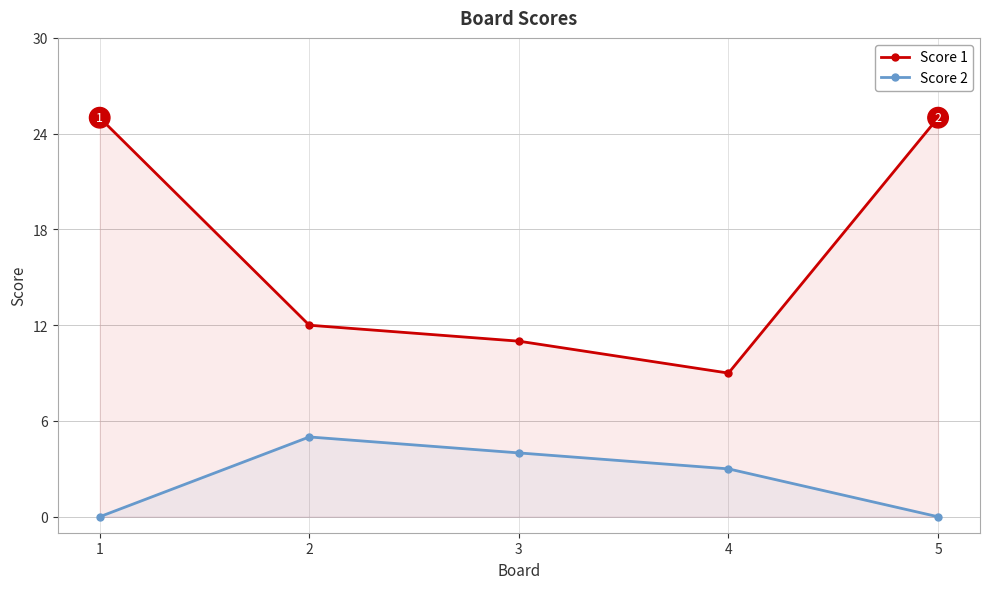

List the series in order of their peak value, highest first.

Score 1, Score 2